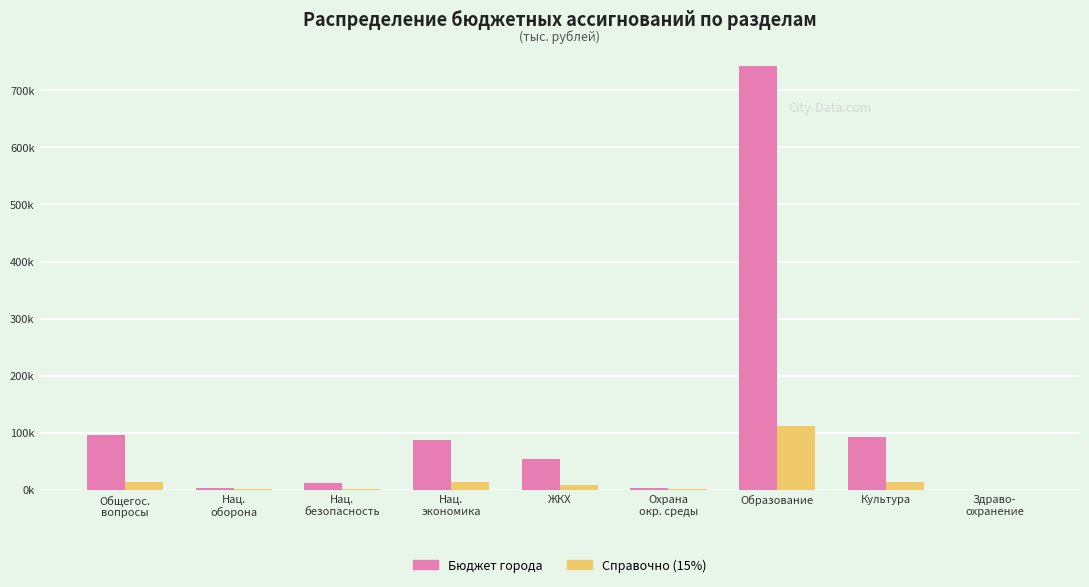

What is the label of the 6th bar from the right?

Нац.
экономика